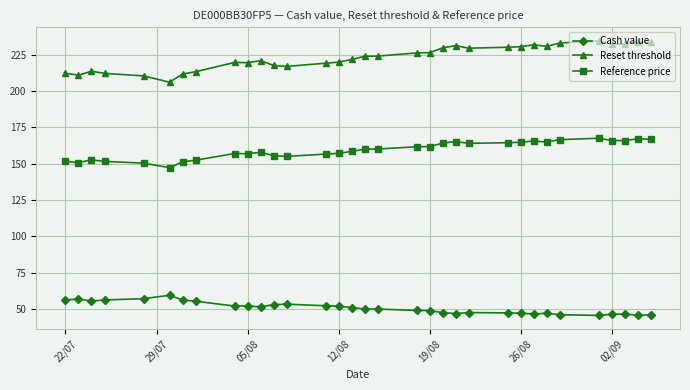

What is the value of the Reset threshold point at the 16th from the left?

221.9